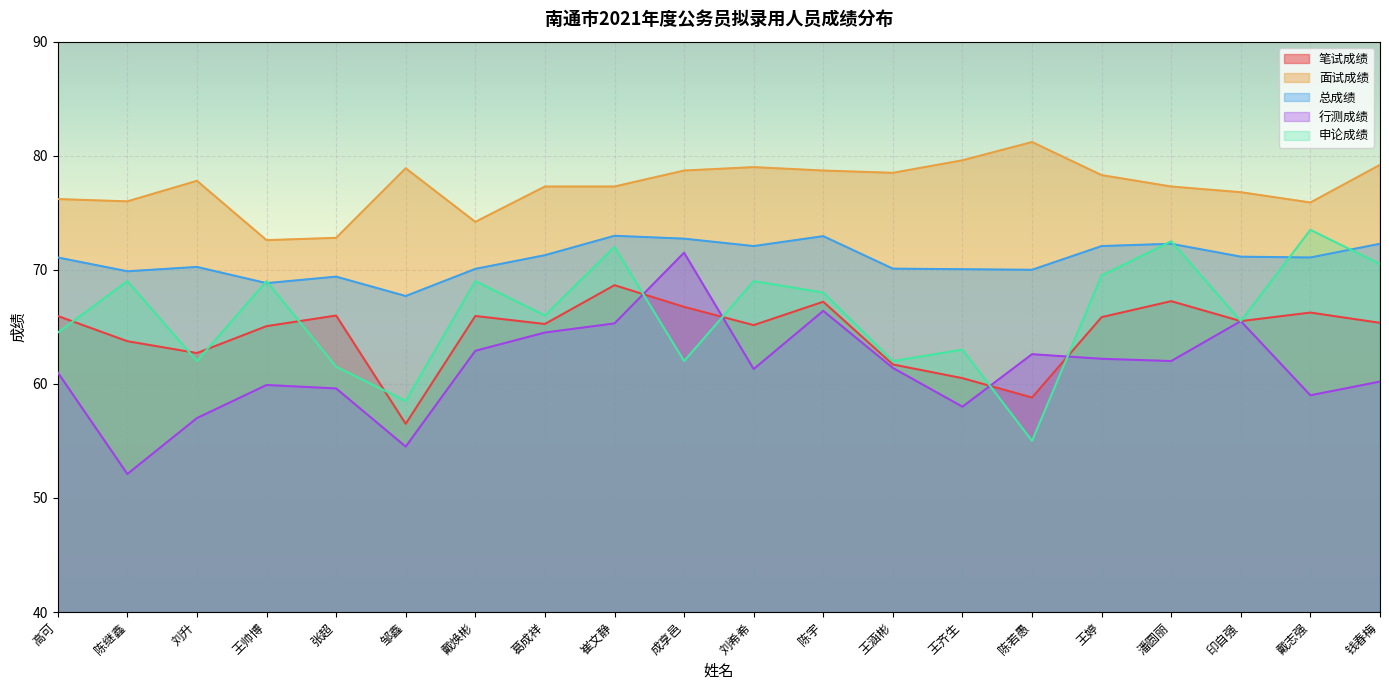

What is the label of the 16th point from the left?

王婷